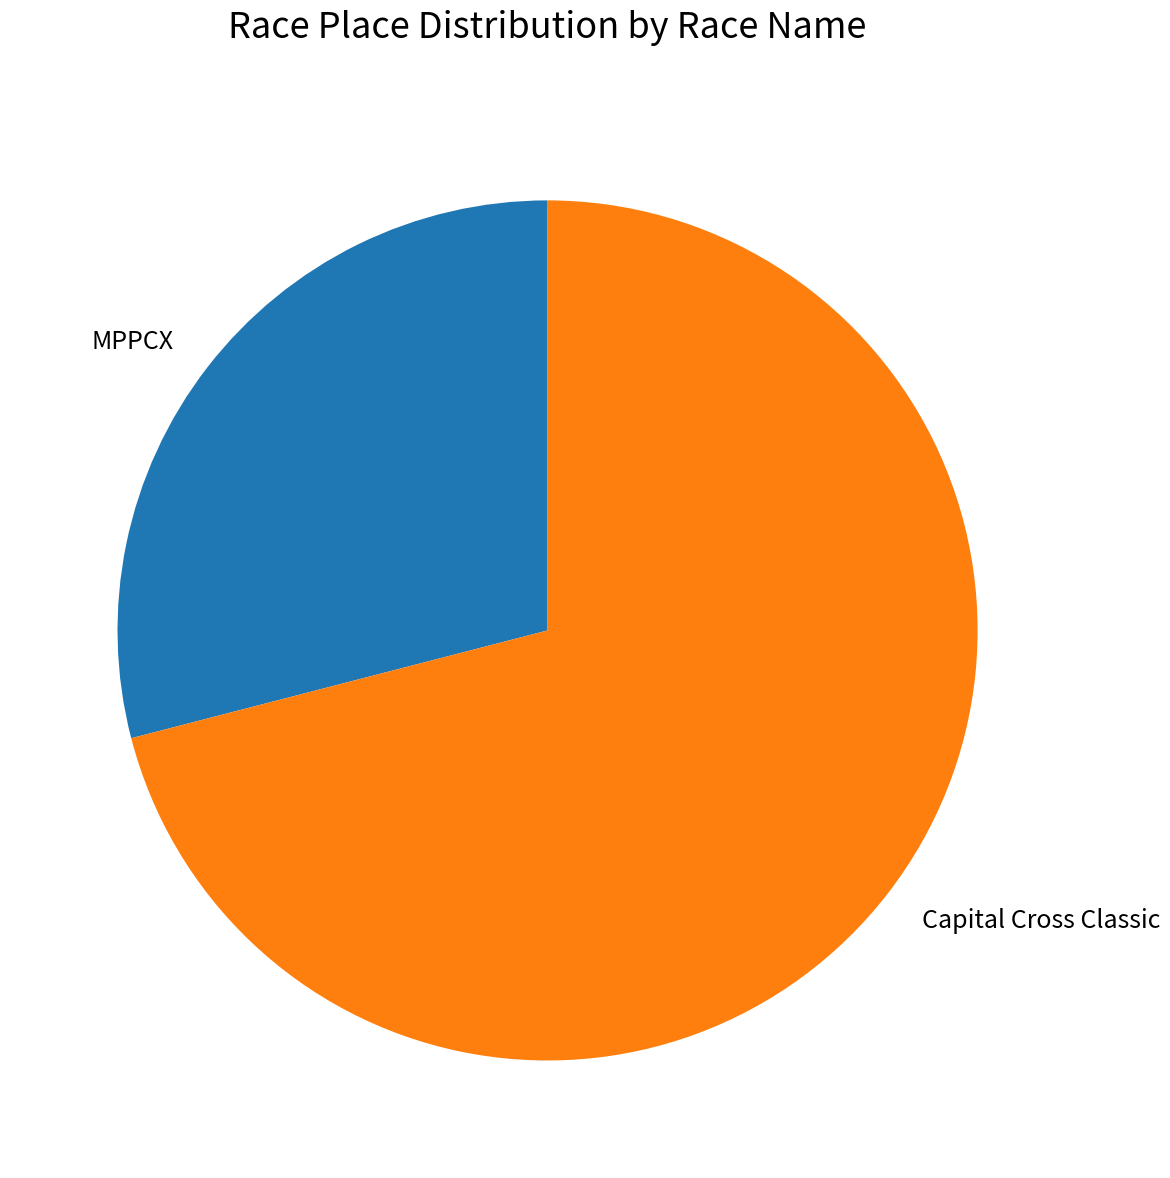

Approximately how many times larger is the value at MPPCX compared to Capital Cross Classic?

0.4